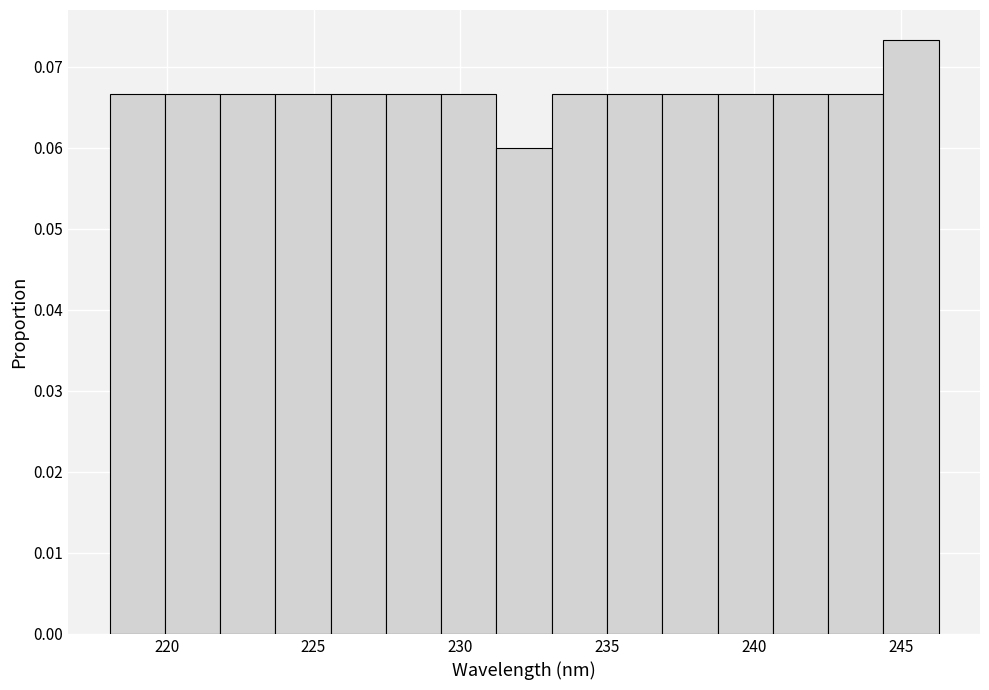

Around what value on the x-axis is the tallest bar? Give the approximate position of its centre, as read against the axis.

245.5